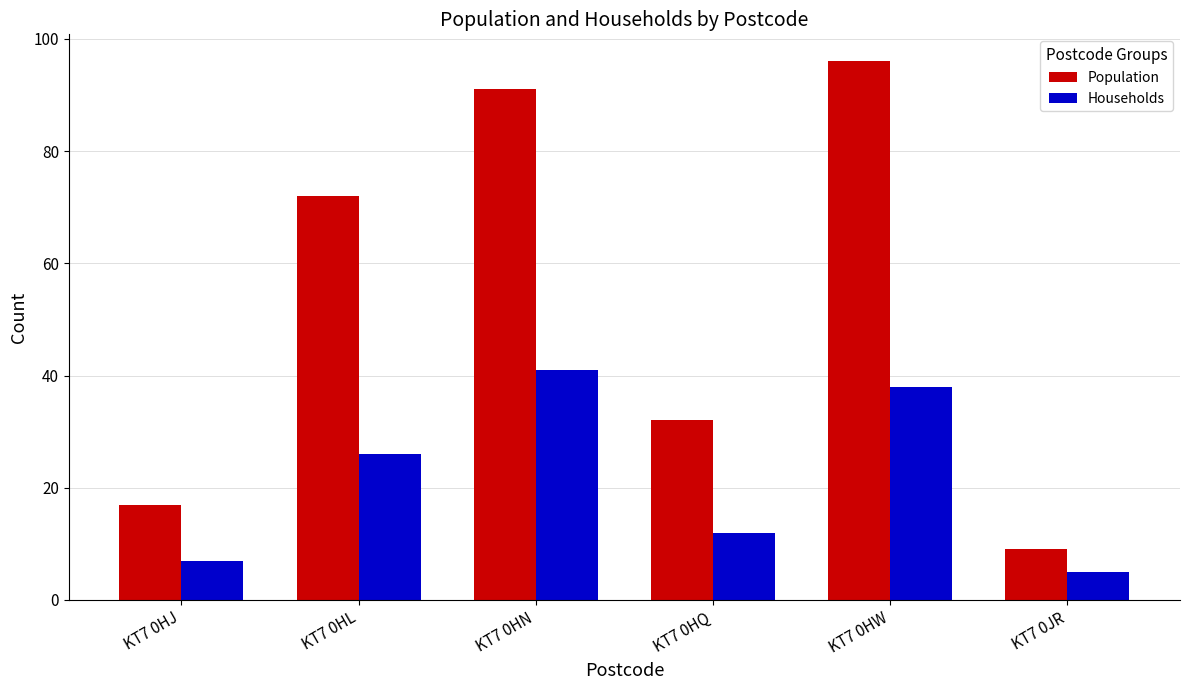

Where is Households nearest to the value 23?

KT7 0HL